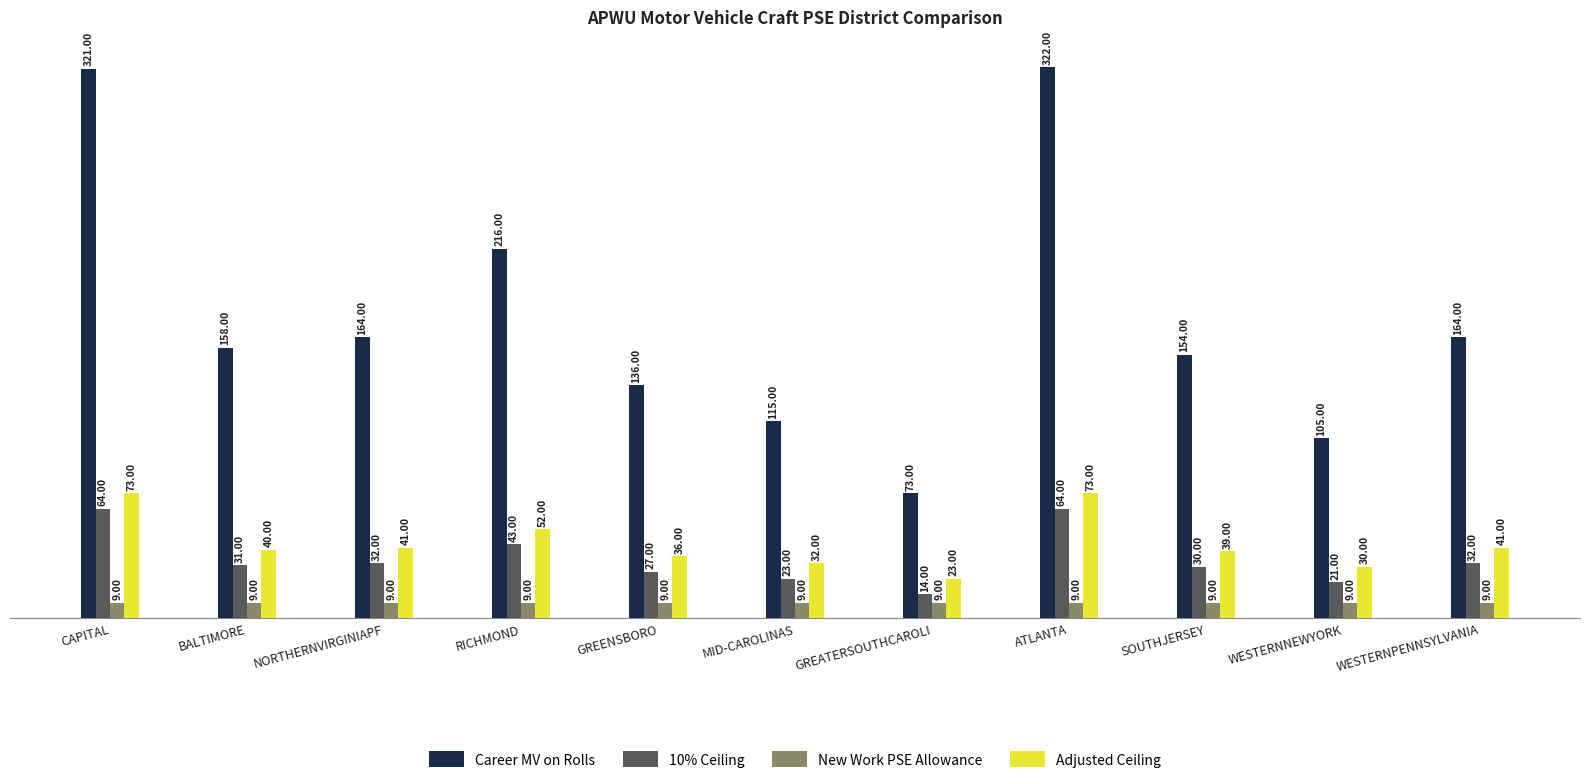

The Adjusted Ceiling series shows 52 at RICHMOND. True or false?

True